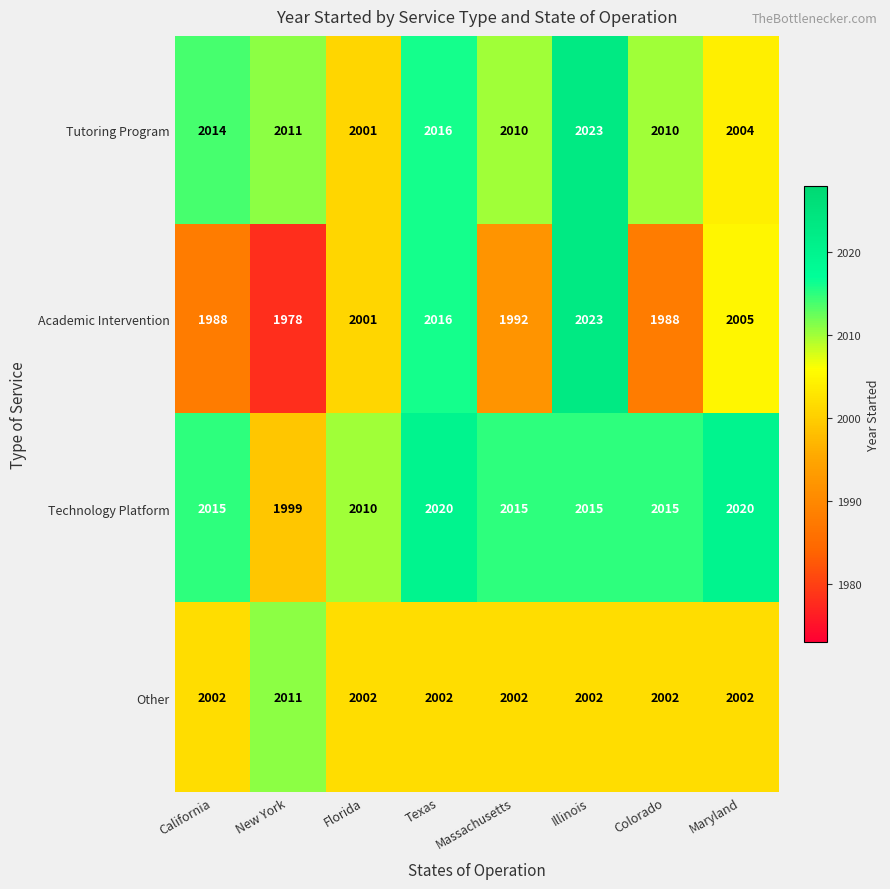

List the series in order of their overall mean, lowest first.

Academic Intervention, Other, Tutoring Program, Technology Platform